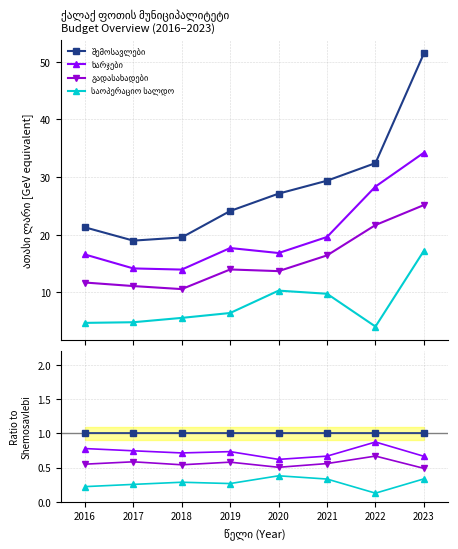

How many lines are shown in the chart?

4